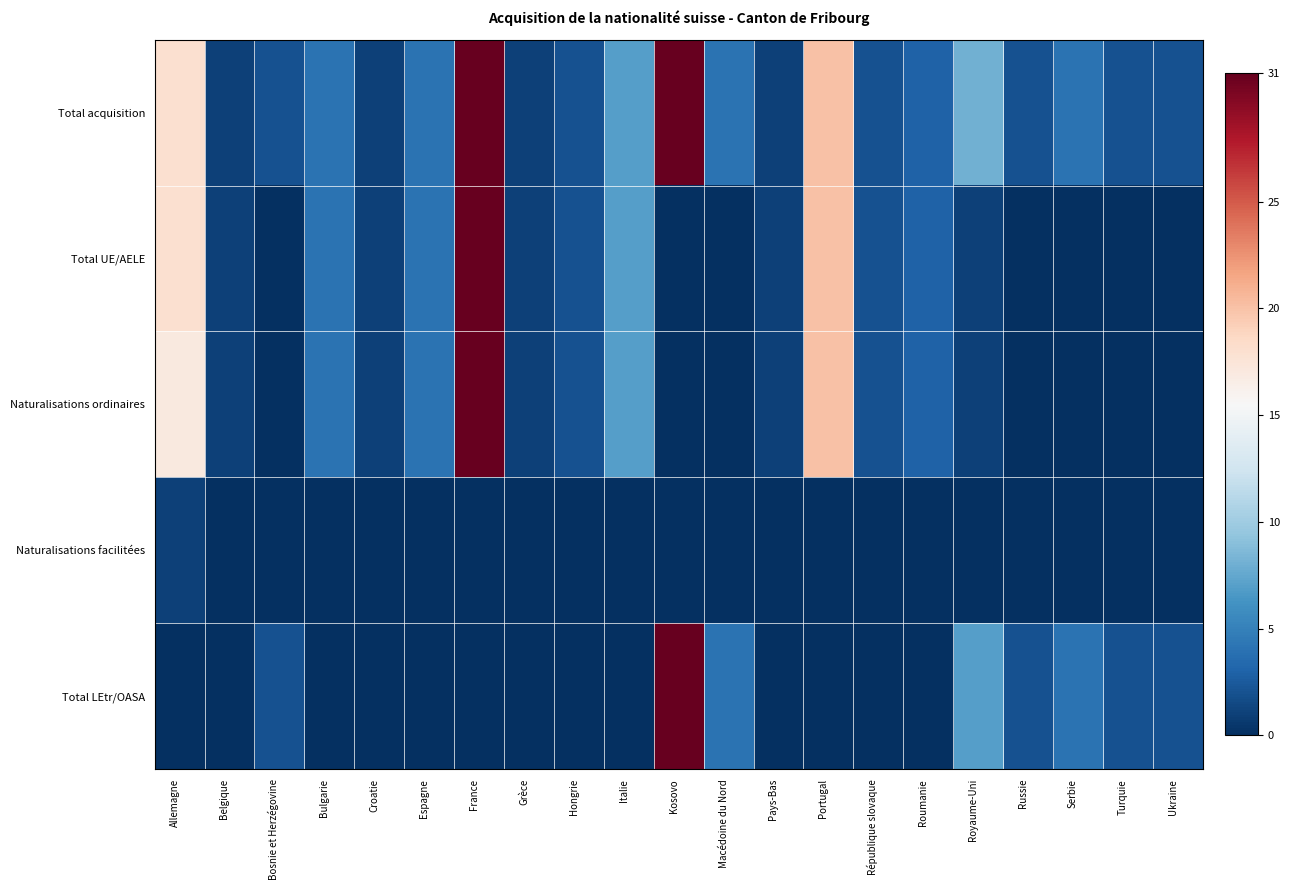

Rank the series by their maximum value, from highest to lowest.

Total acquisition, Total UE/AELE, Naturalisations ordinaires, Total LEtr/OASA, Naturalisations facilitées